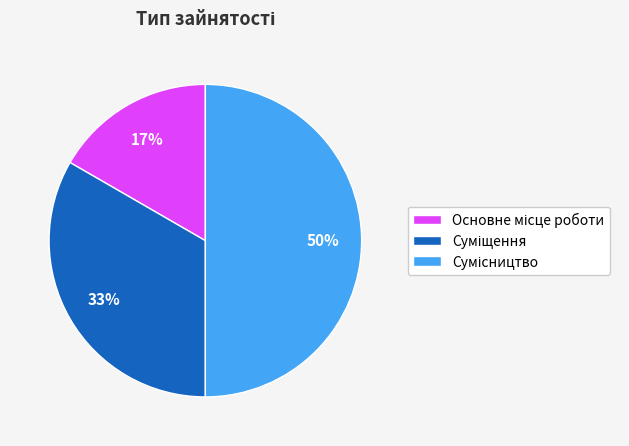

To the nearest percent, what is the average slice percentage?

33%